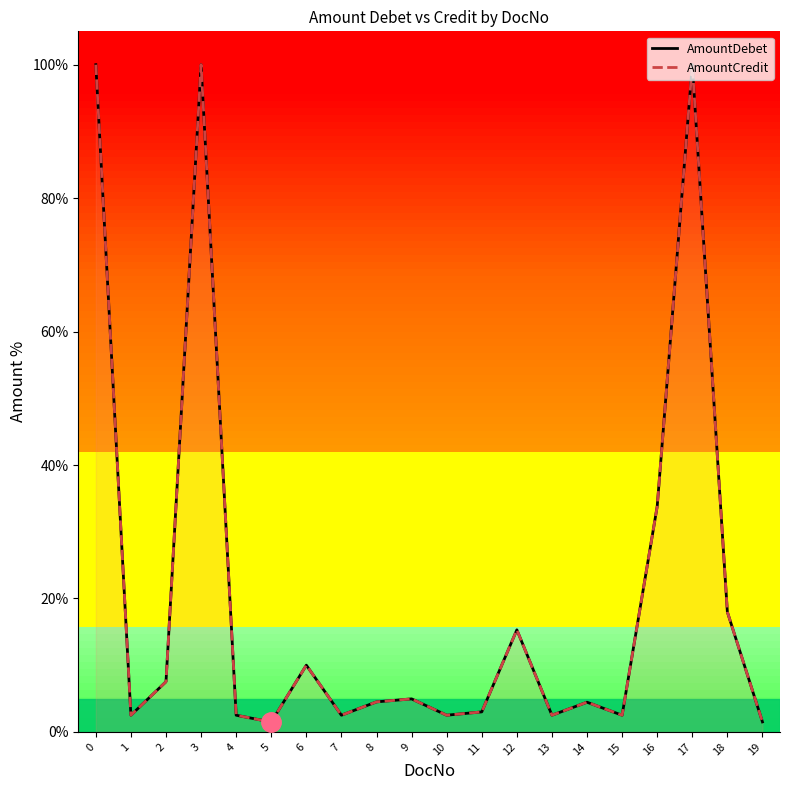

Which series has the largest total across all categories?

AmountDebet